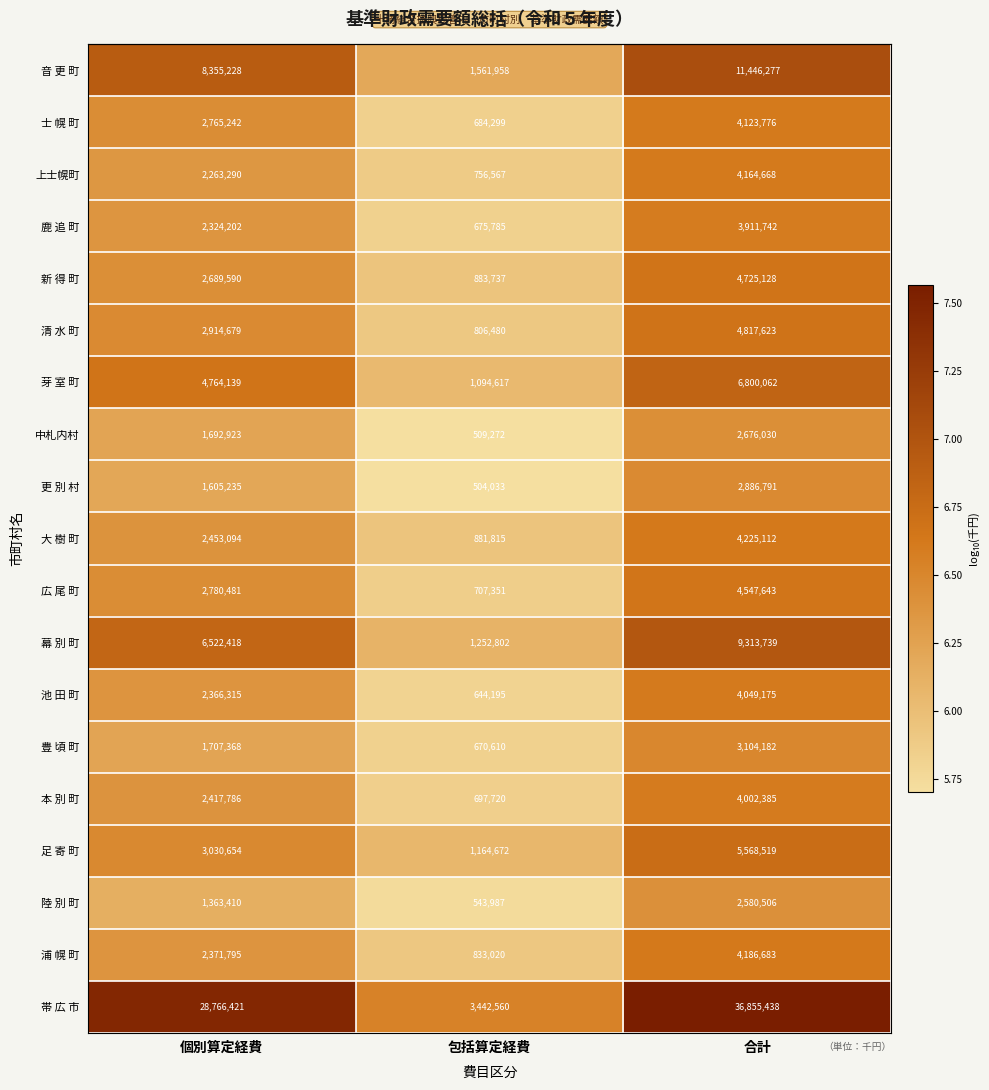

What is the difference between the 帯 広 市 values at 包括算定経費 and 個別算定経費?

25323861